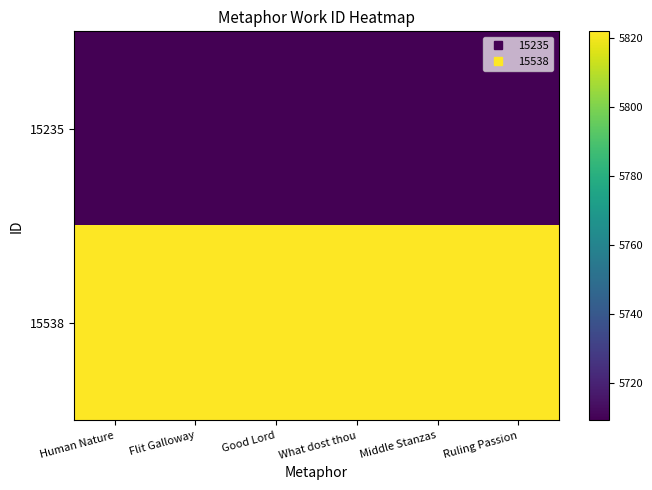

Reading left to right, what are all the values shown in this chart?

15235: Human Nature=5709	Flit Galloway=5709	Good Lord=5709	What dost thou=5709	Middle Stanzas=5709	Ruling Passion=5709
15538: Human Nature=5822	Flit Galloway=5822	Good Lord=5822	What dost thou=5822	Middle Stanzas=5822	Ruling Passion=5822